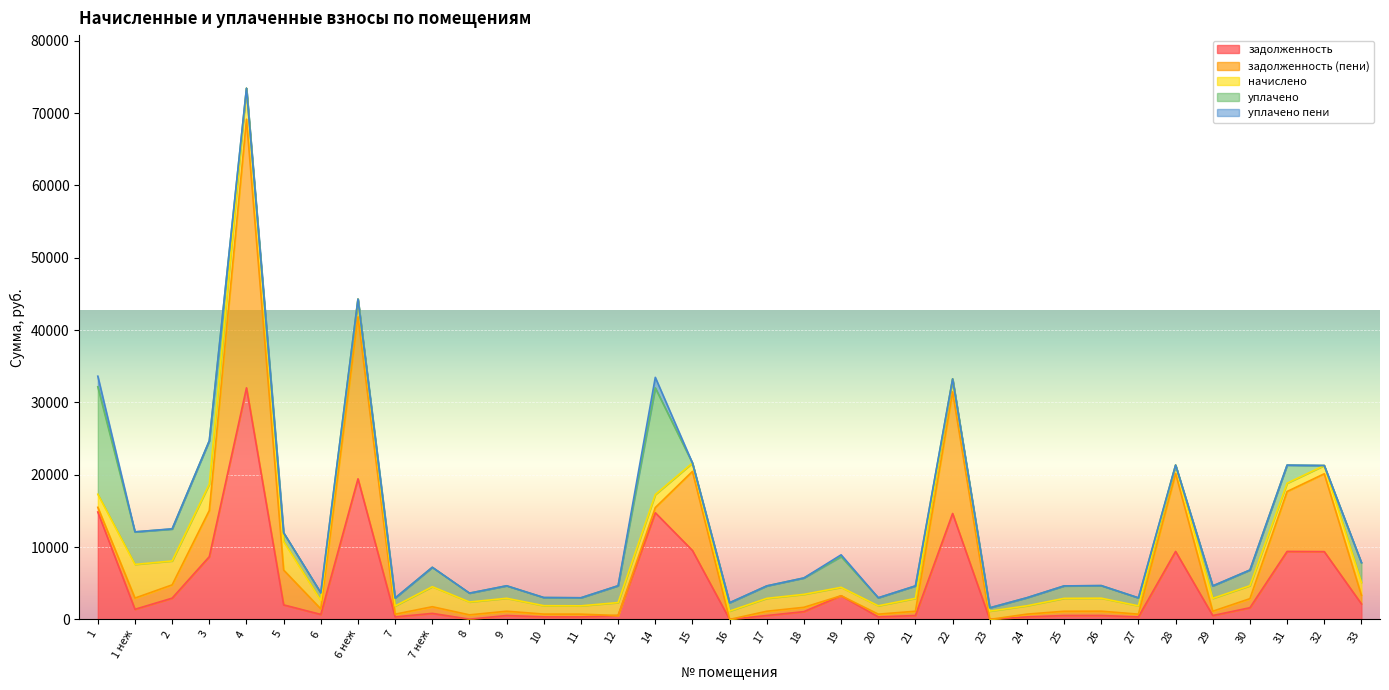

What is the minimum value for начислено?

1137.5